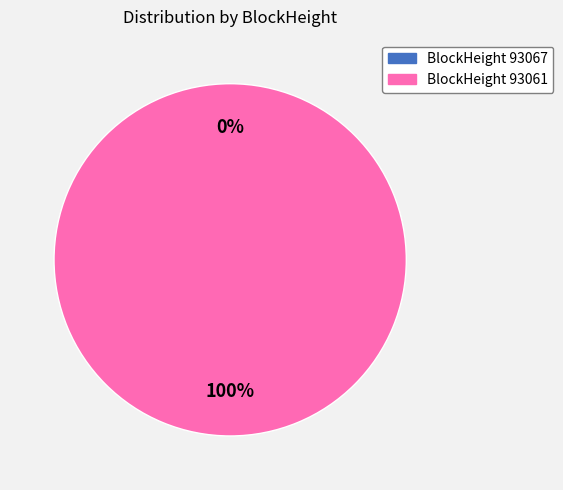

True or false: 93061 accounts for 100% of the total.

True